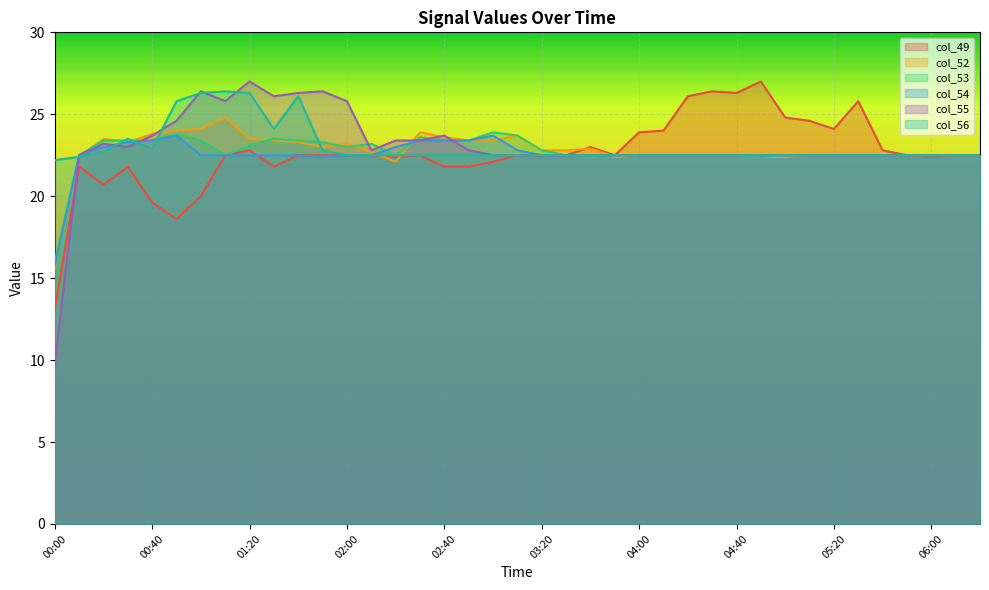

What is the label of the 17th point from the right?

03:40